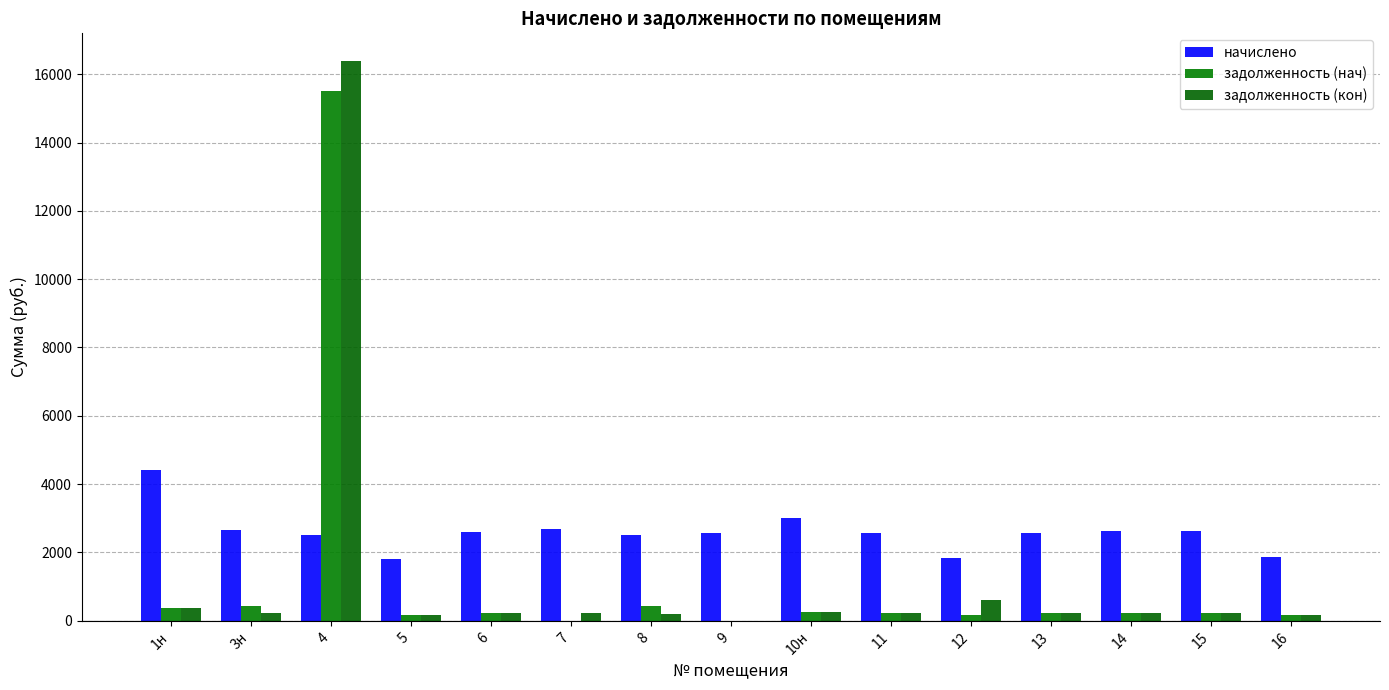

How many data points does each series have?

15